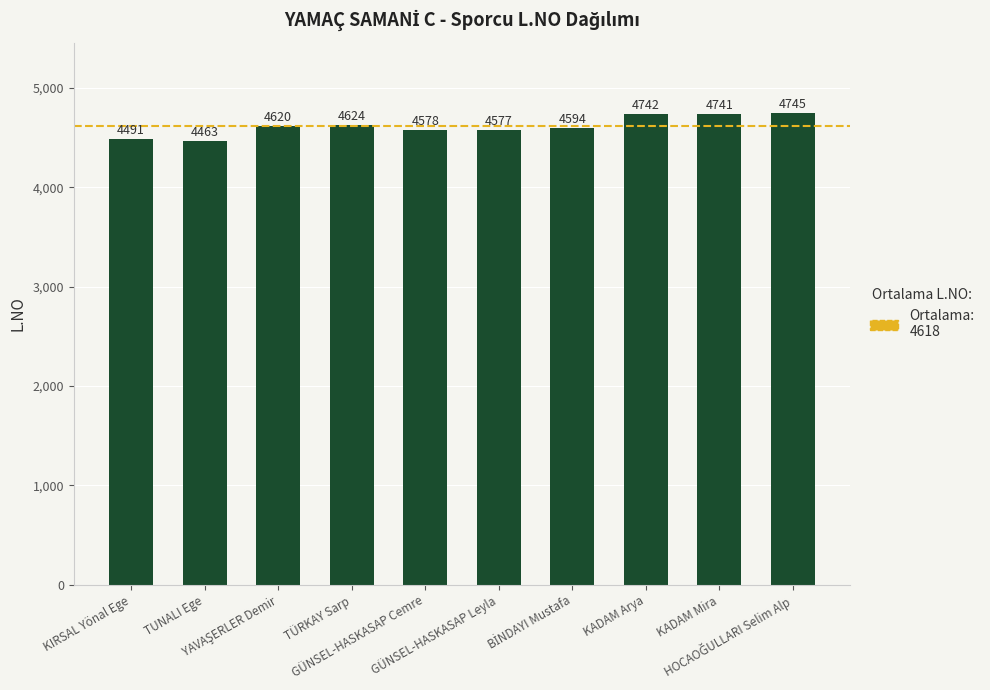

What is the value of the 2nd bar from the left?

4463